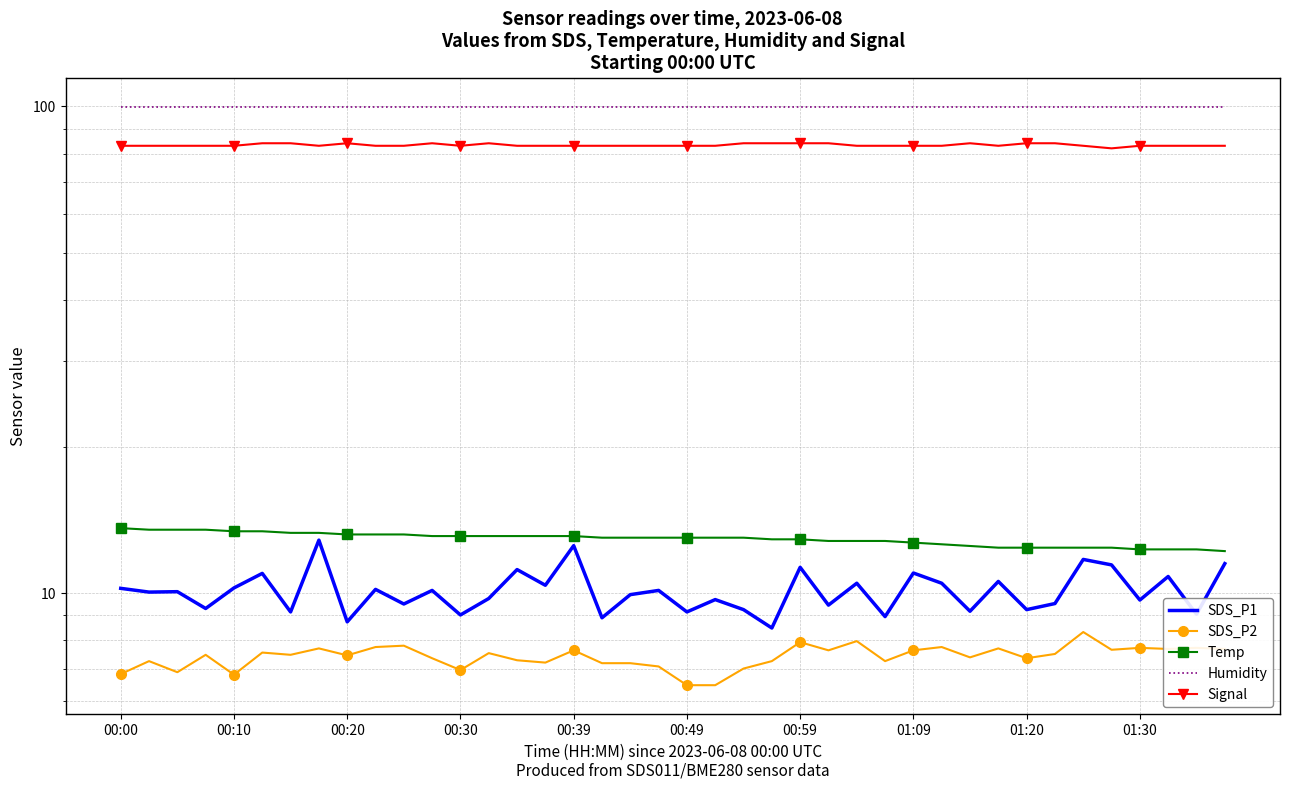

What are all the series names shown in the legend?

SDS_P1, SDS_P2, Temp, Humidity, Signal